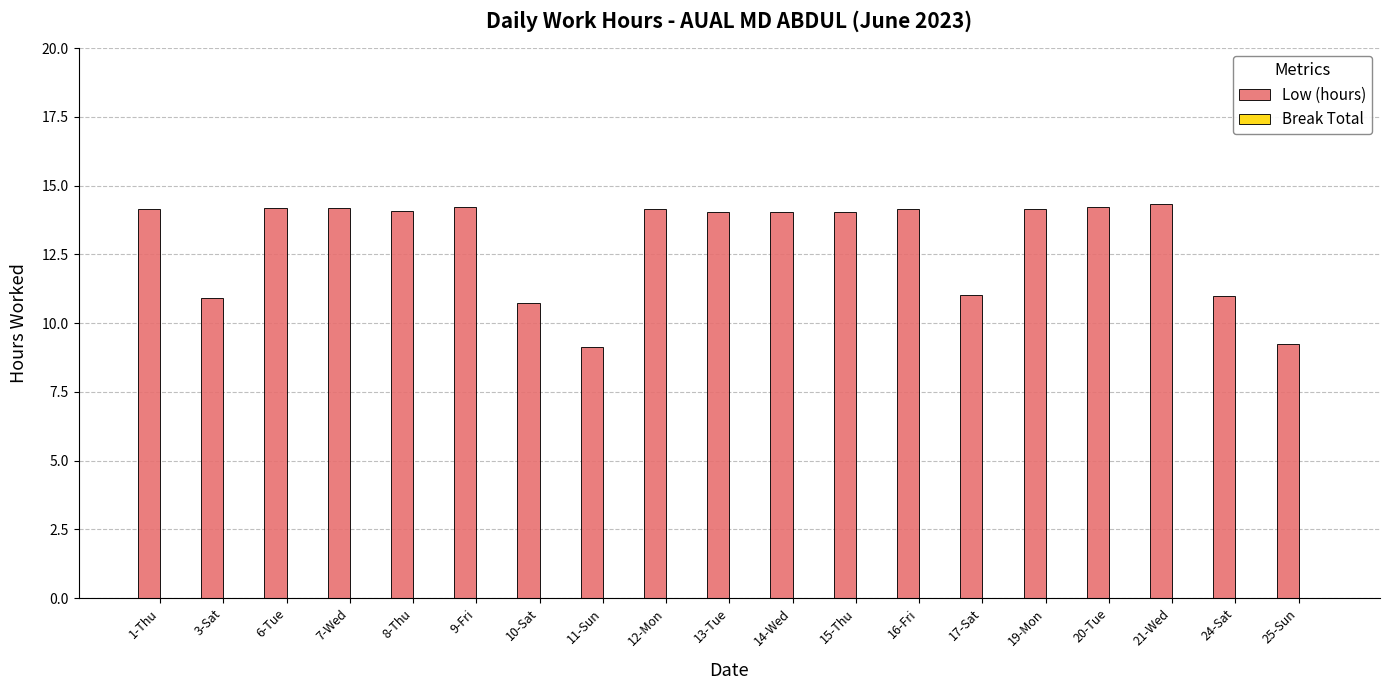

Are the bars horizontal?

No